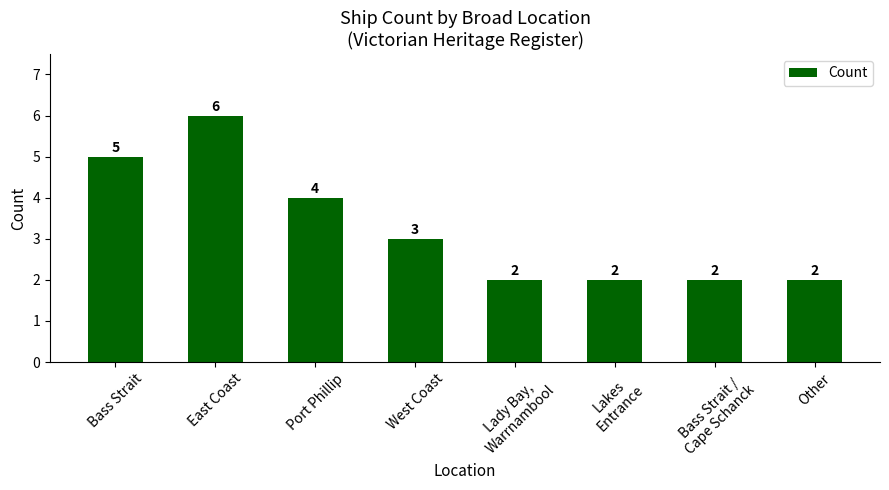

Which label corresponds to the largest value in the chart?

East Coast